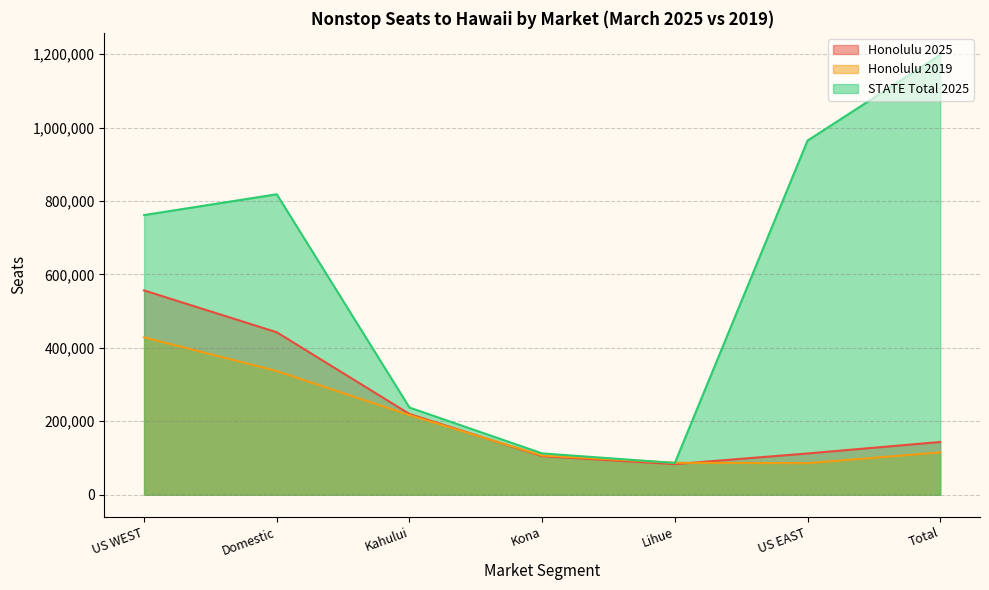

What is the spread (max minus min) of values at US WEST?

333119